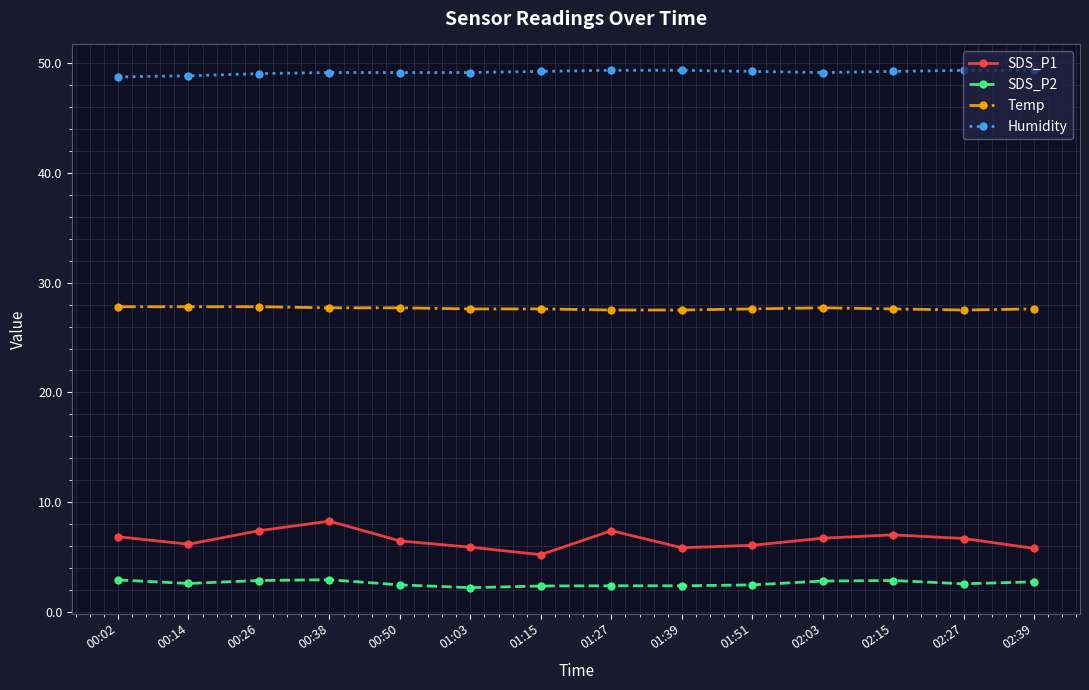

What is the total value across all series at 01:03?

84.9